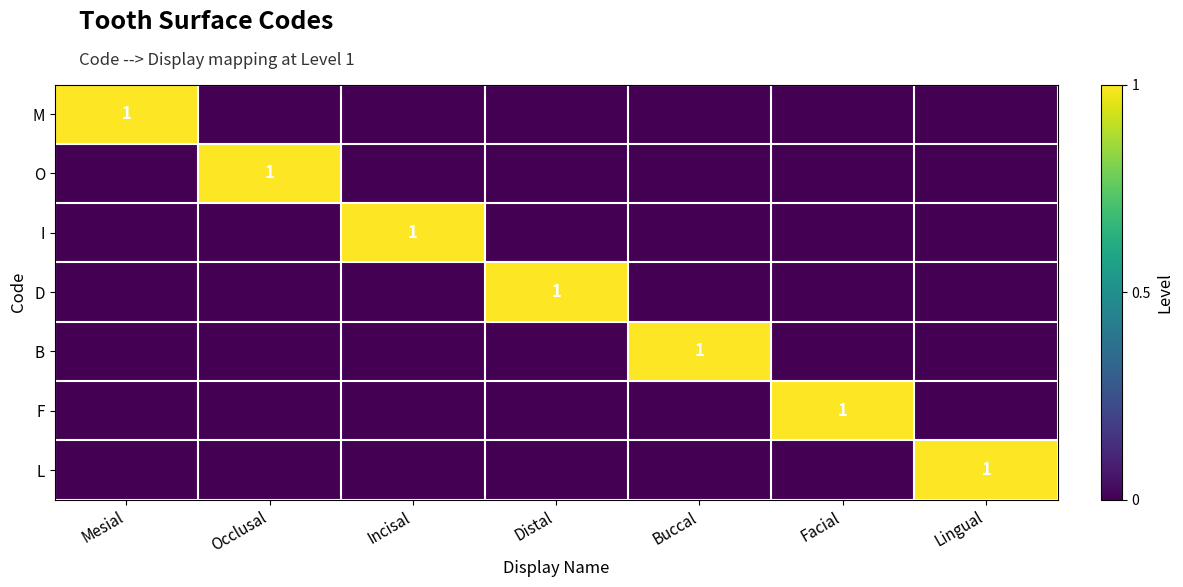

Is the value of I at Facial greater than the value of O at Facial?

No